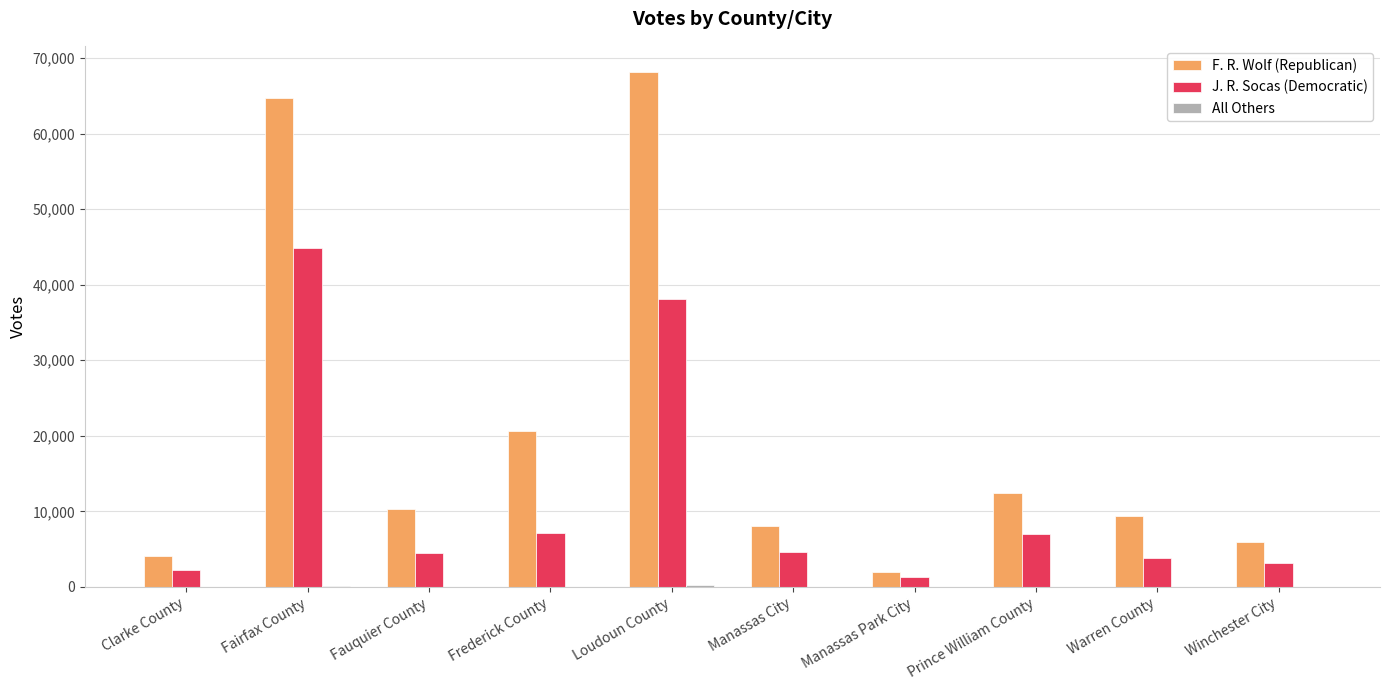

What is the average value of the F. R. Wolf (Republican) series?

20598